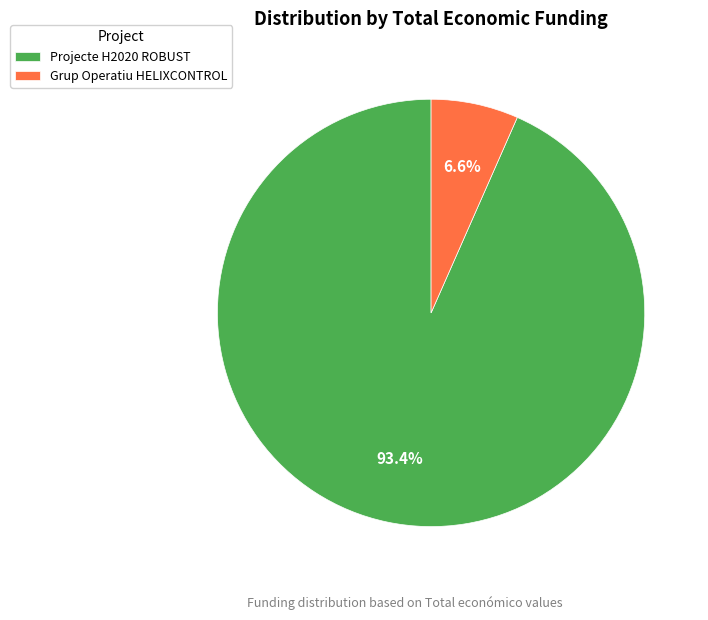

Which category has the smallest portion of the pie?

Grup Operatiu HELIXCONTROL